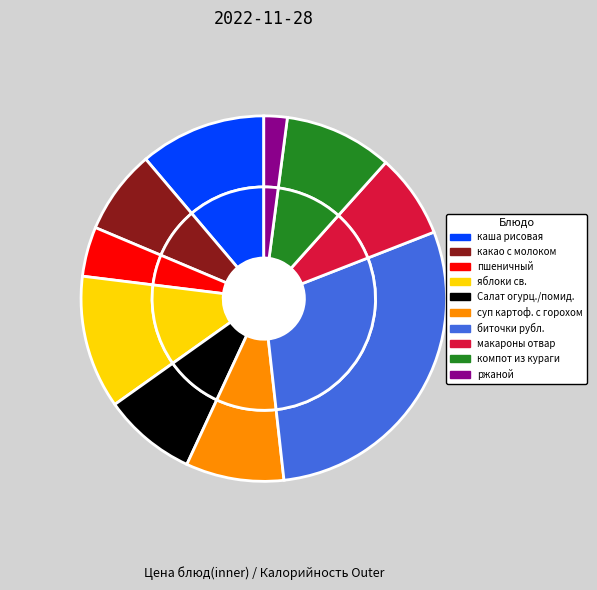

Combined, do какао с молоком and Салат из св. огурцов и помидоров account for over 50%?

No